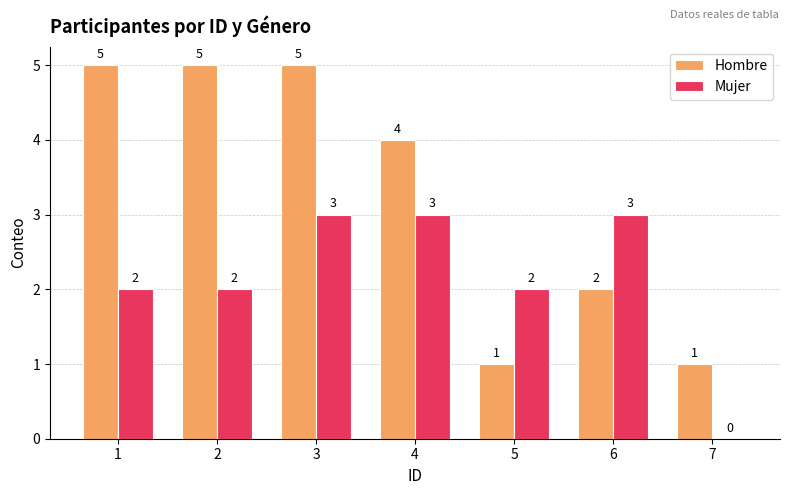

Are the bars grouped side by side (vs. stacked)?

Yes